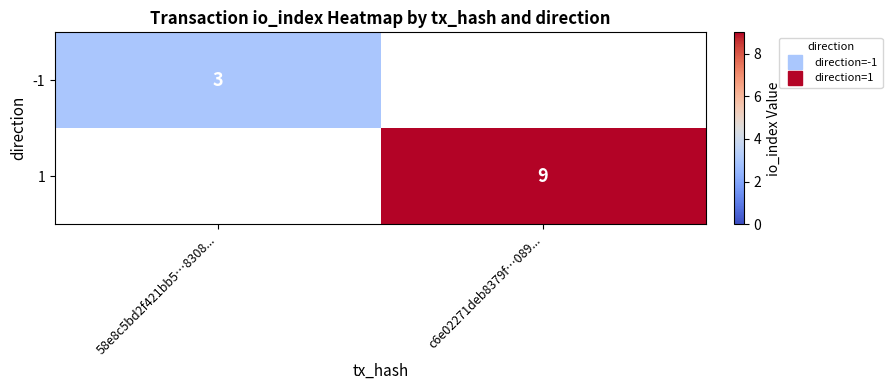

How many categories are shown in the chart?

2